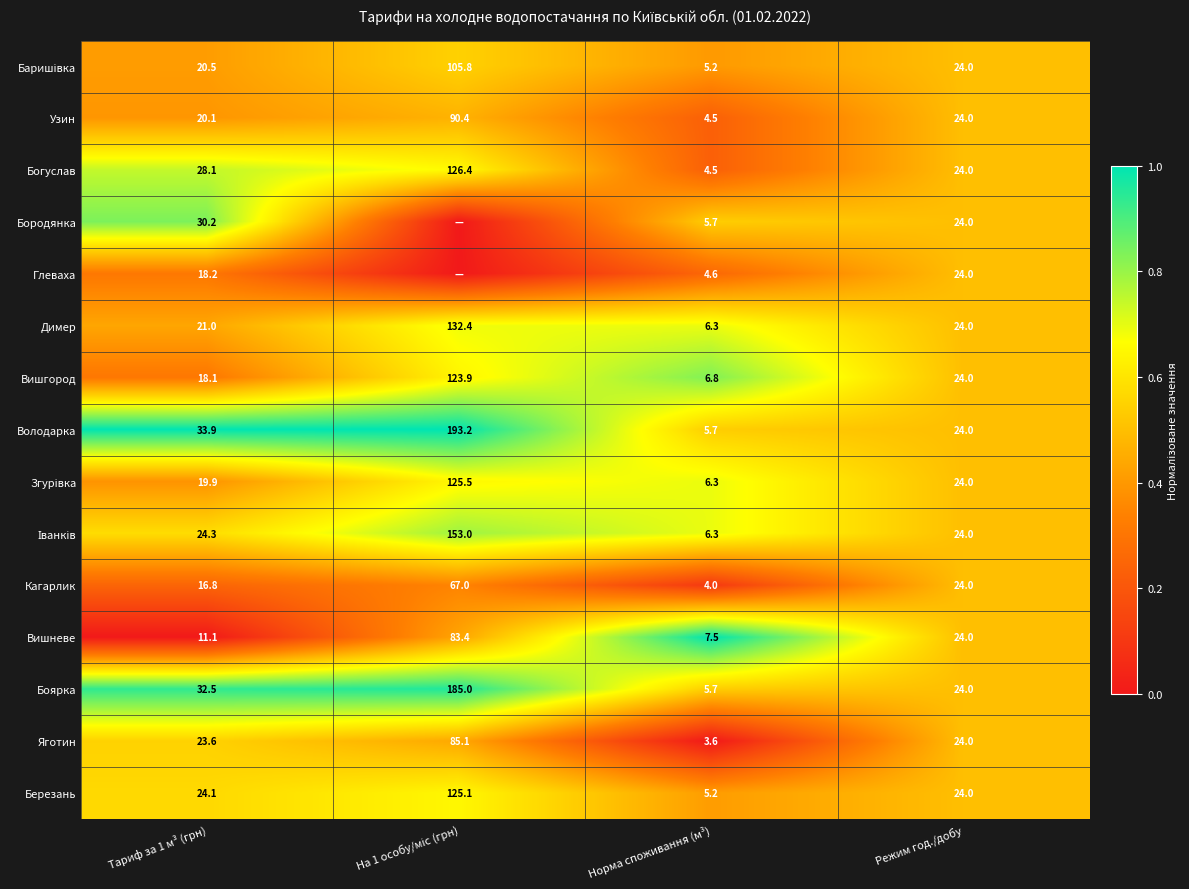

How many categories are shown in the chart?

4